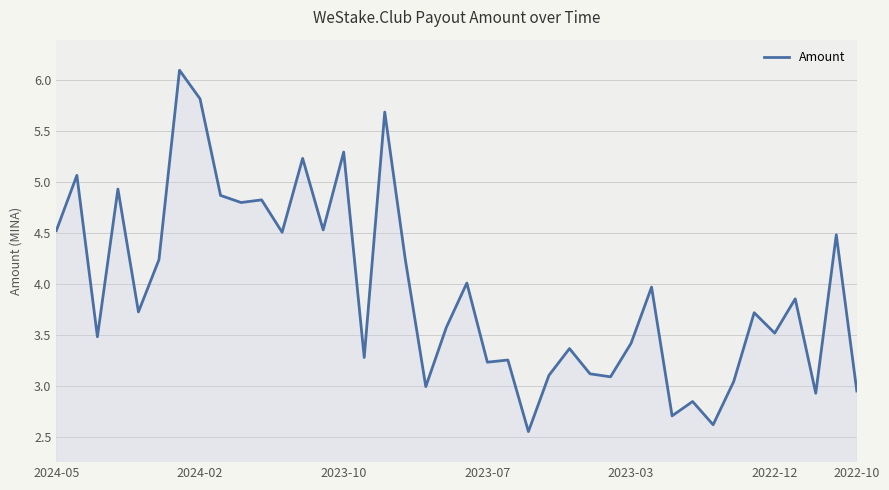

What is the difference between the maximum and minimum values?

3.5